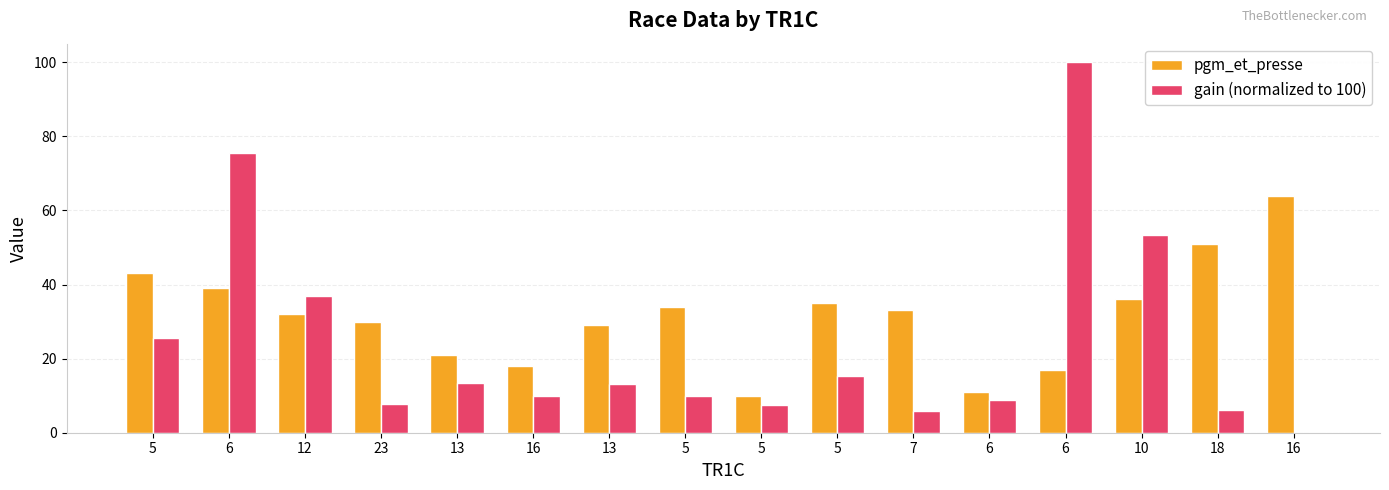

How many distinct data groups are displayed?

2